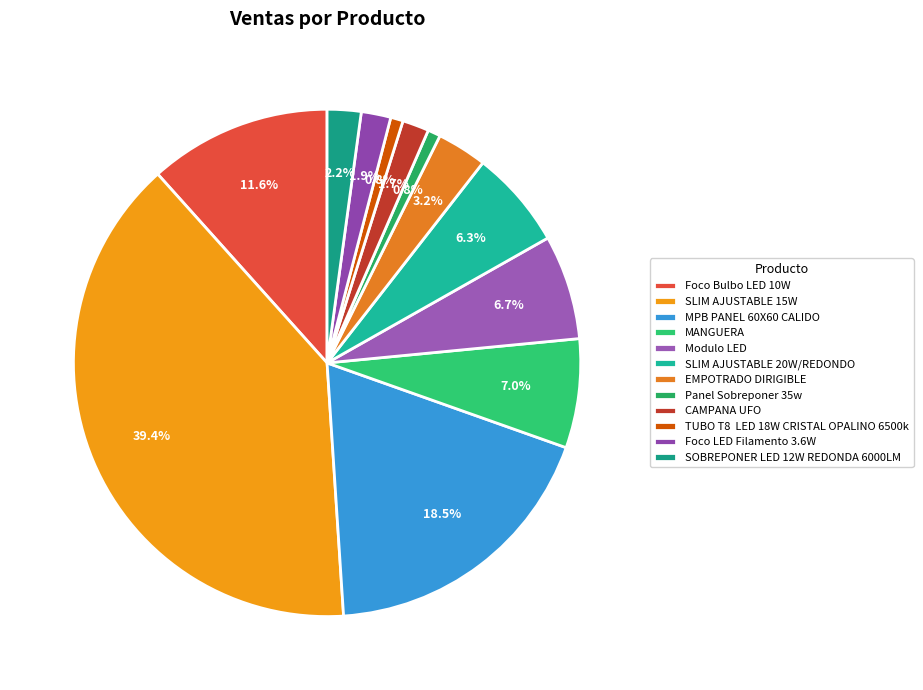

To the nearest percent, what portion does EMPOTRADO DIRIGIBLE represent?

3%